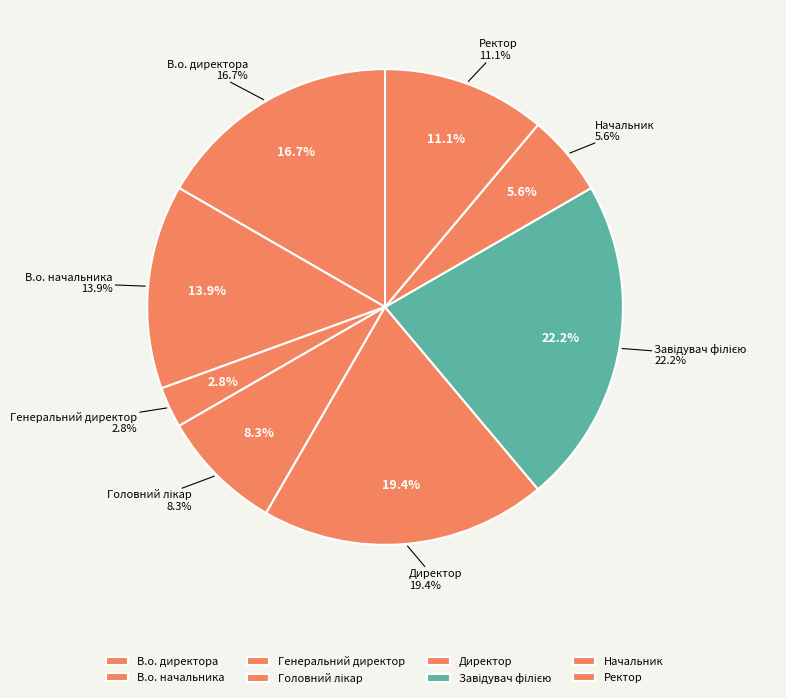

The Головний лікар slice represents 21% of the pie. True or false?

False